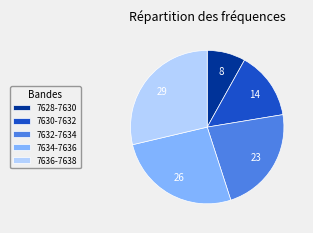

Does 7632-7634 represent more than half of the total?

No